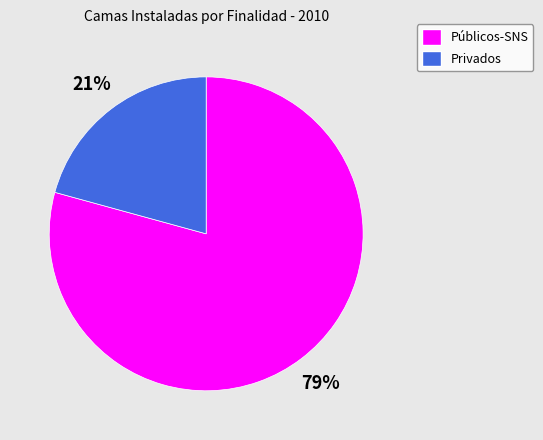

What is the smallest slice in the pie chart?

Privados